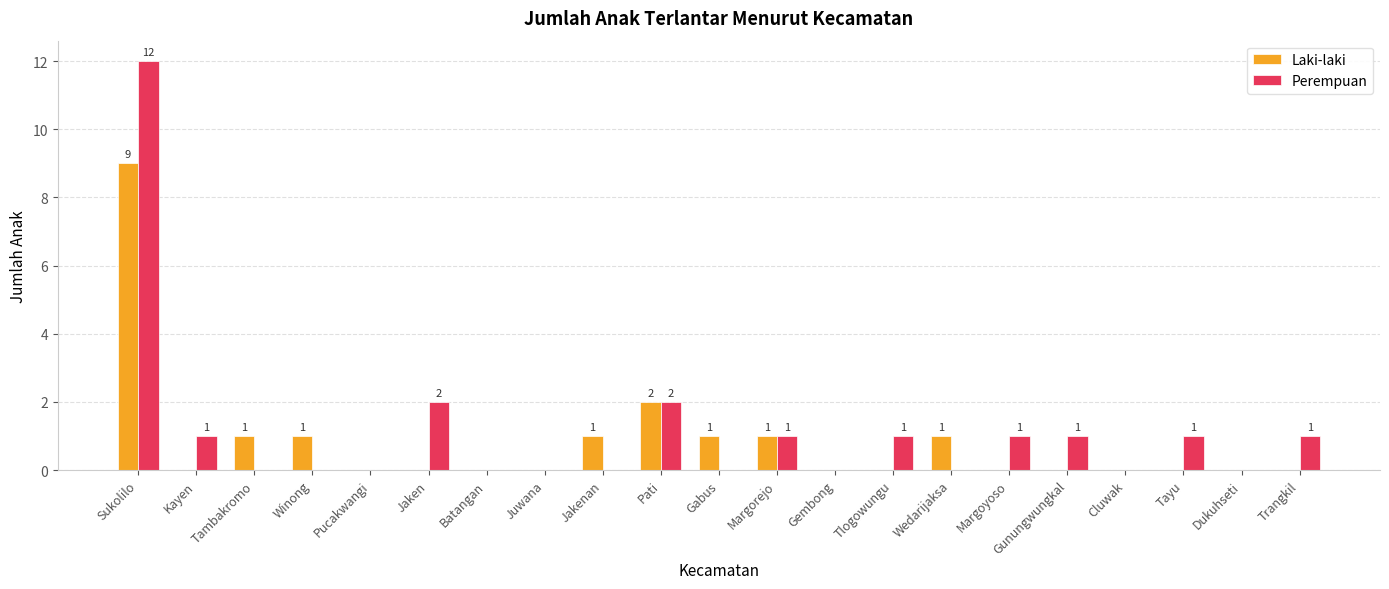

Read the Laki-laki value at Margorejo.

1